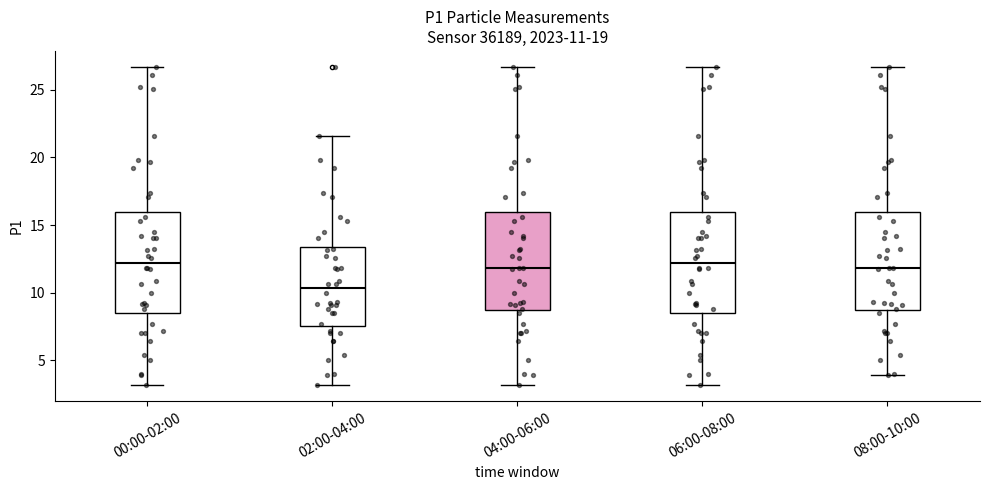

Which box has the lowest median line?

02:00-04:00